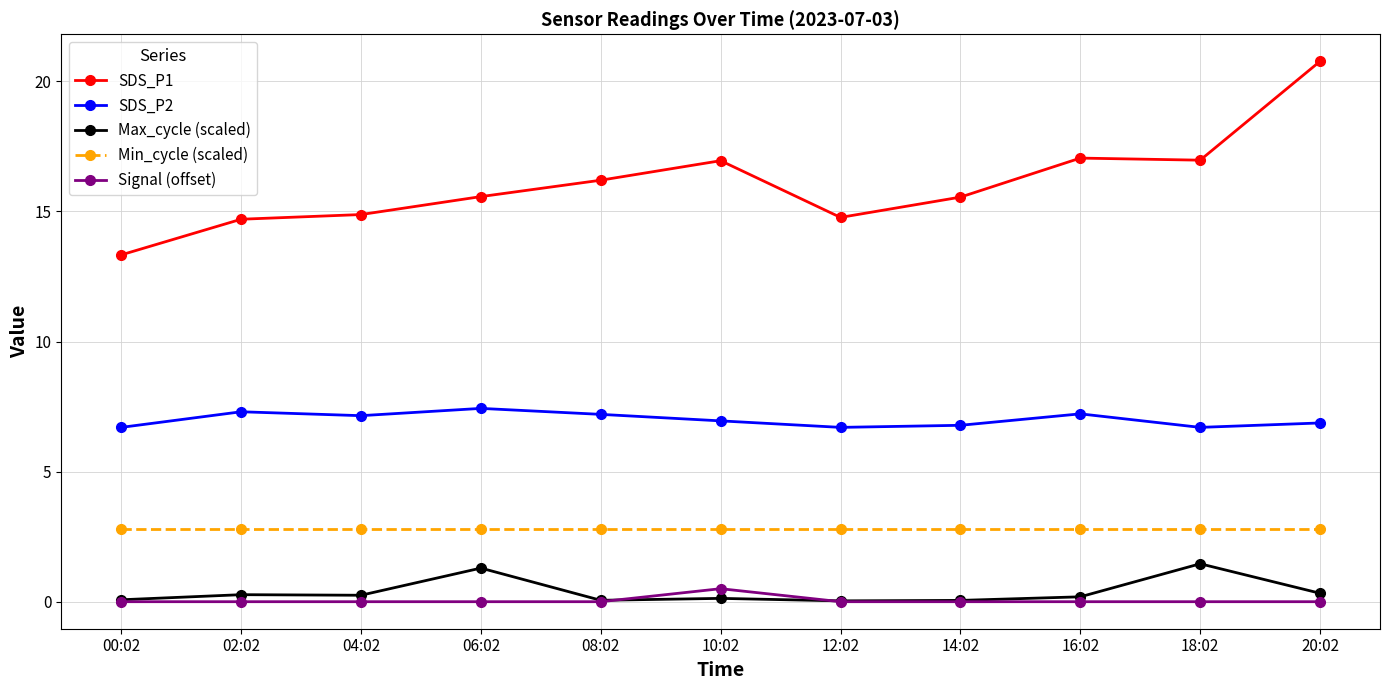

True or false: Max_cycle (scaled) has more than 2 interior local peaks.

True